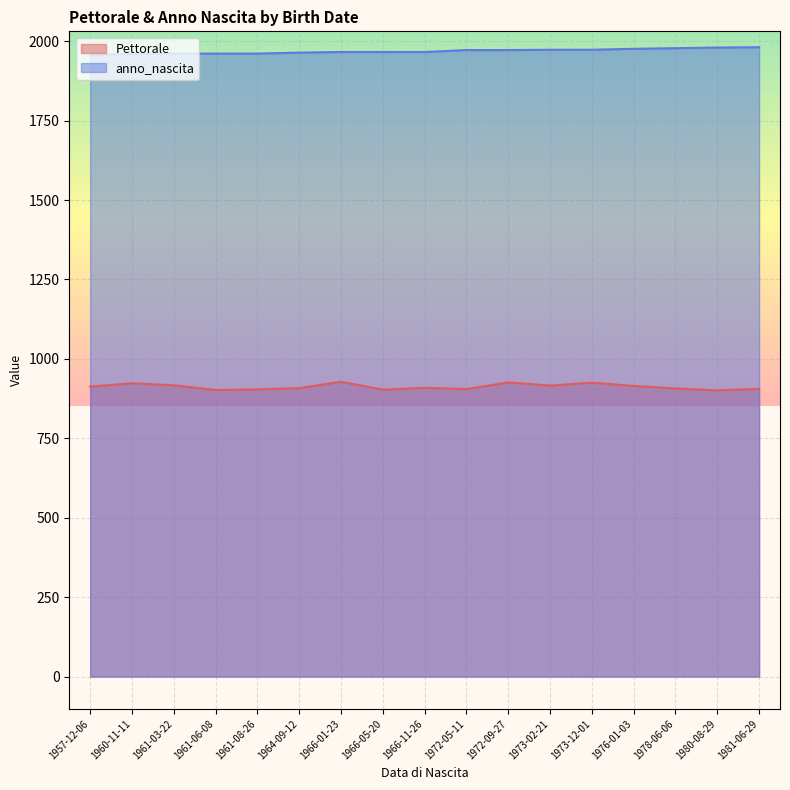

What is the sum of the Pettorale values at 1972-09-27 and 1961-06-08?

1828